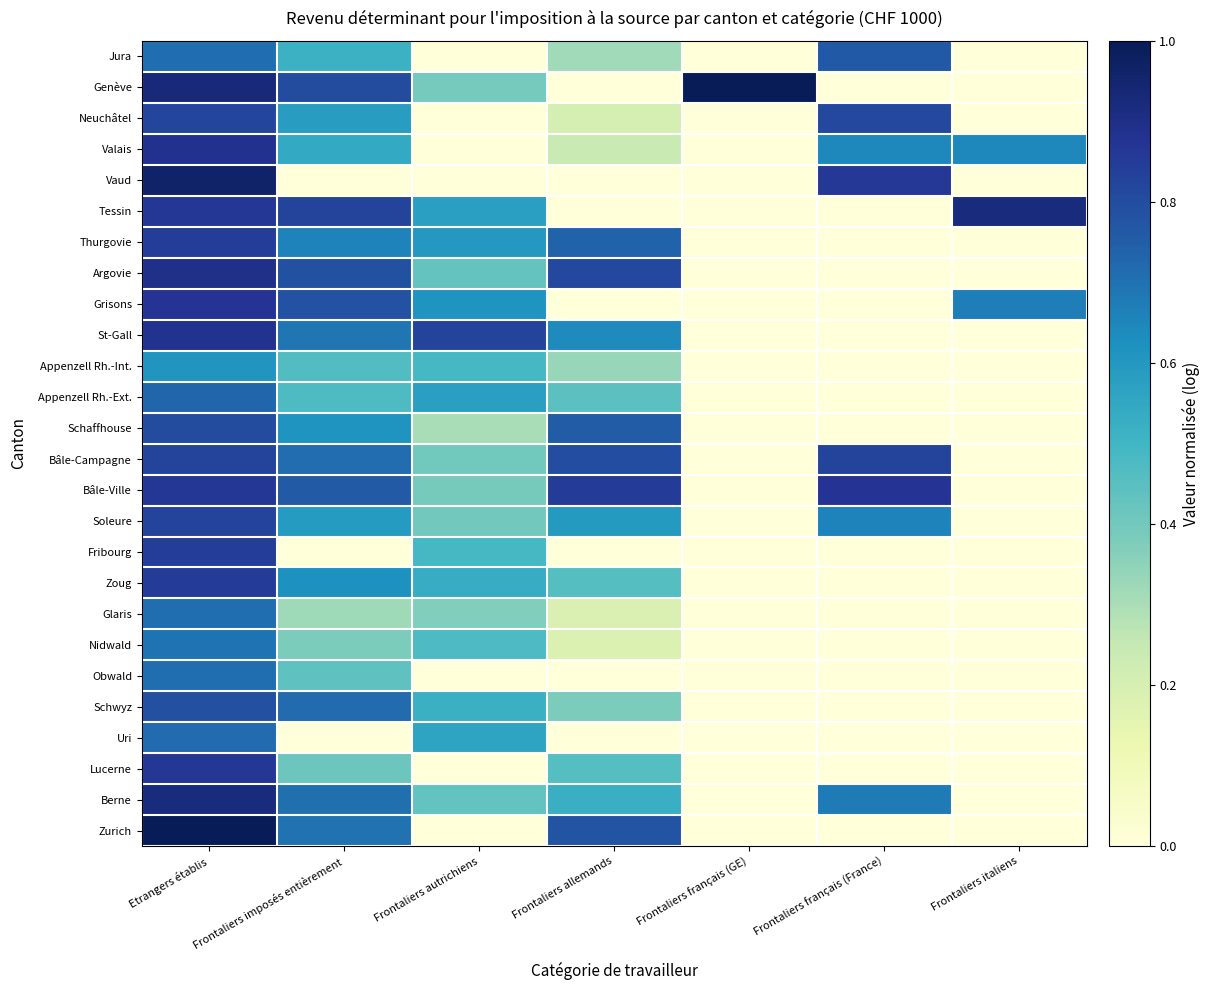

Count the number of categories in the chart.

7